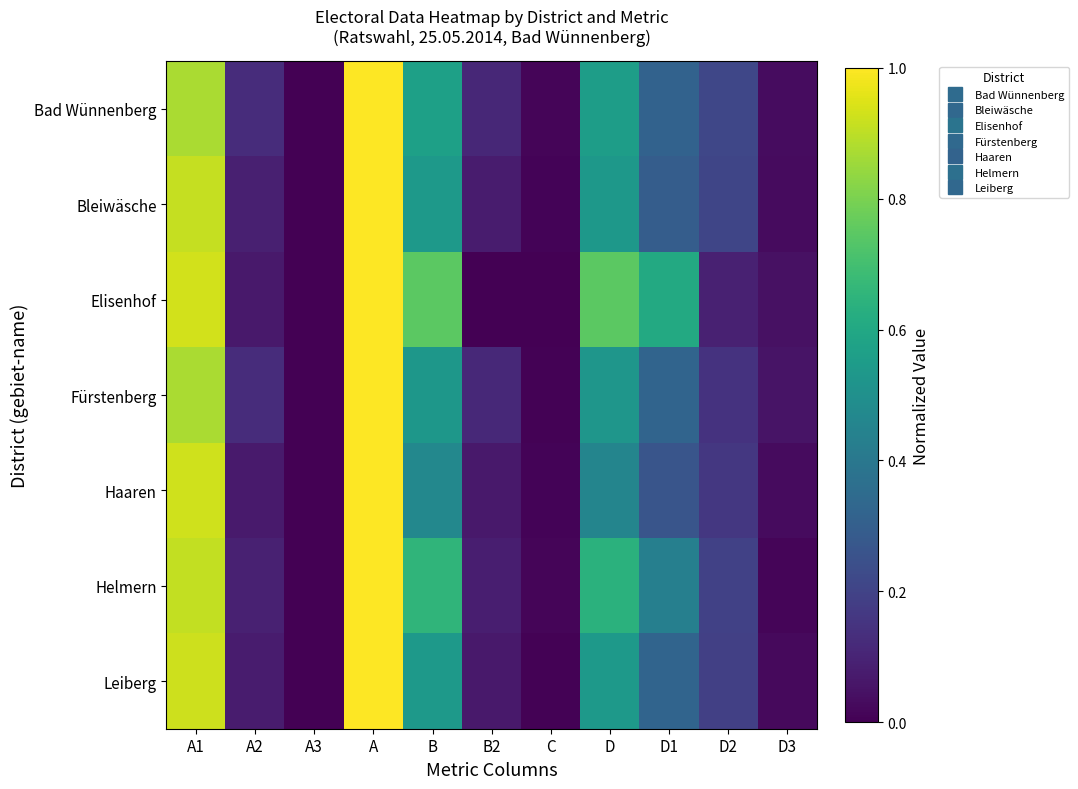

Reading left to right, transcribe all the data shown in this chart.

Bad Wünnenberg: A1=0.9	A2=0.1	A3=0.0	A=1.0	B=0.6	B2=0.1	C=0.0	D=0.6	D1=0.3	D2=0.2	D3=0.0
Bleiwäsche: A1=0.9	A2=0.1	A3=0.0	A=1.0	B=0.5	B2=0.1	C=0.0	D=0.5	D1=0.3	D2=0.2	D3=0.0
Elisenhof: A1=0.9	A2=0.1	A3=0.0	A=1.0	B=0.7	B2=0.0	C=0.0	D=0.7	D1=0.6	D2=0.1	D3=0.0
Fürstenberg: A1=0.9	A2=0.1	A3=0.0	A=1.0	B=0.5	B2=0.1	C=0.0	D=0.5	D1=0.3	D2=0.1	D3=0.1
Haaren: A1=0.9	A2=0.1	A3=0.0	A=1.0	B=0.5	B2=0.1	C=0.0	D=0.5	D1=0.3	D2=0.2	D3=0.0
Helmern: A1=0.9	A2=0.1	A3=0.0	A=1.0	B=0.7	B2=0.1	C=0.0	D=0.6	D1=0.4	D2=0.2	D3=0.0
Leiberg: A1=0.9	A2=0.1	A3=0.0	A=1.0	B=0.5	B2=0.1	C=0.0	D=0.5	D1=0.3	D2=0.2	D3=0.0